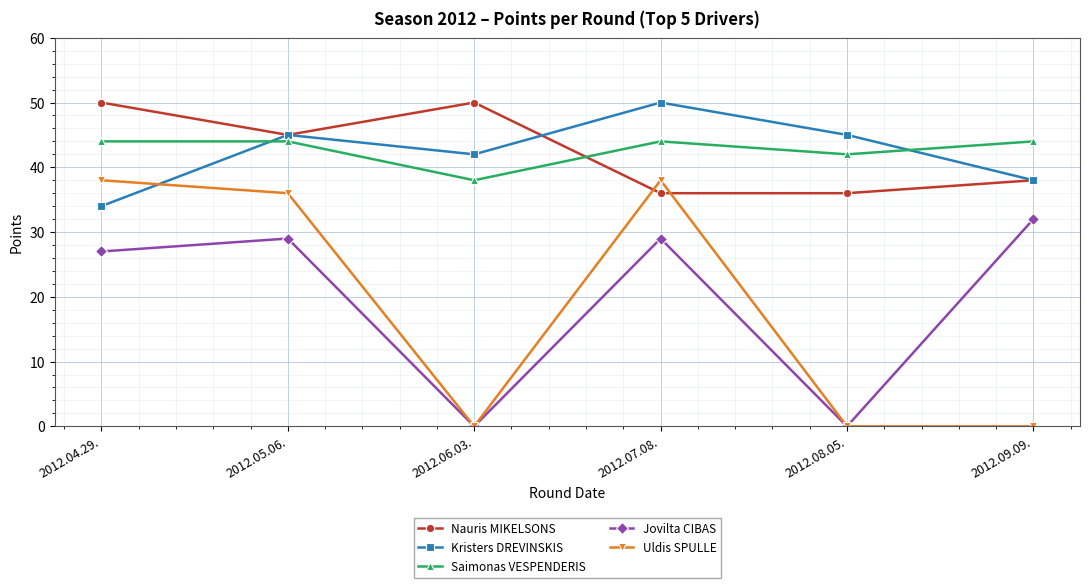

Does the chart display data point markers on the line(s)?

Yes